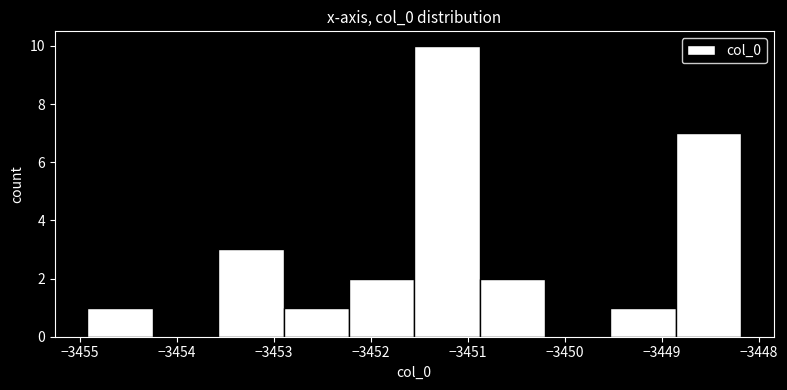

How tall is the bar that spans -3453.6 to -3452.9 on the x-axis? Neither the bar edges nor the heights are printed on the chart, so give them approximately, as read against the axes.

3